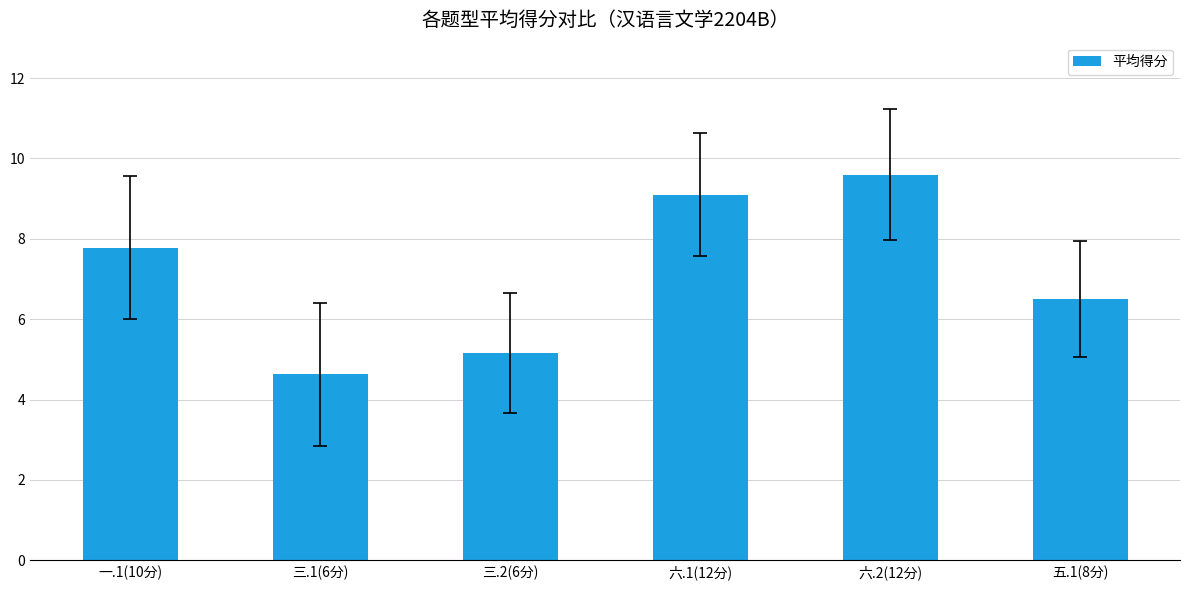

Reading left to right, extract all data points from this chart.

7.8	4.6	5.2	9.1	9.6	6.5